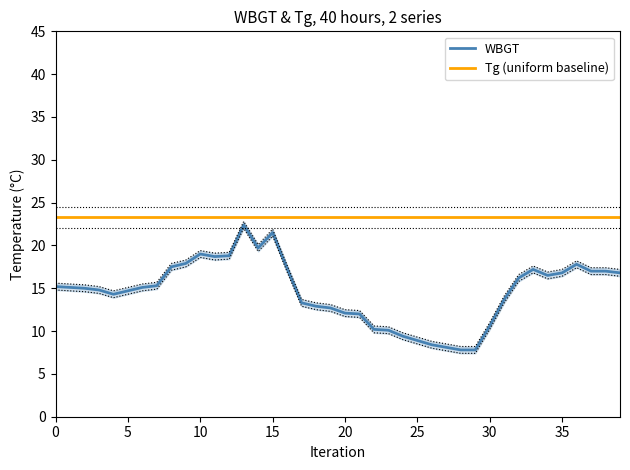

How many interior local valleys (lower than both neighbors) does the data have?

4